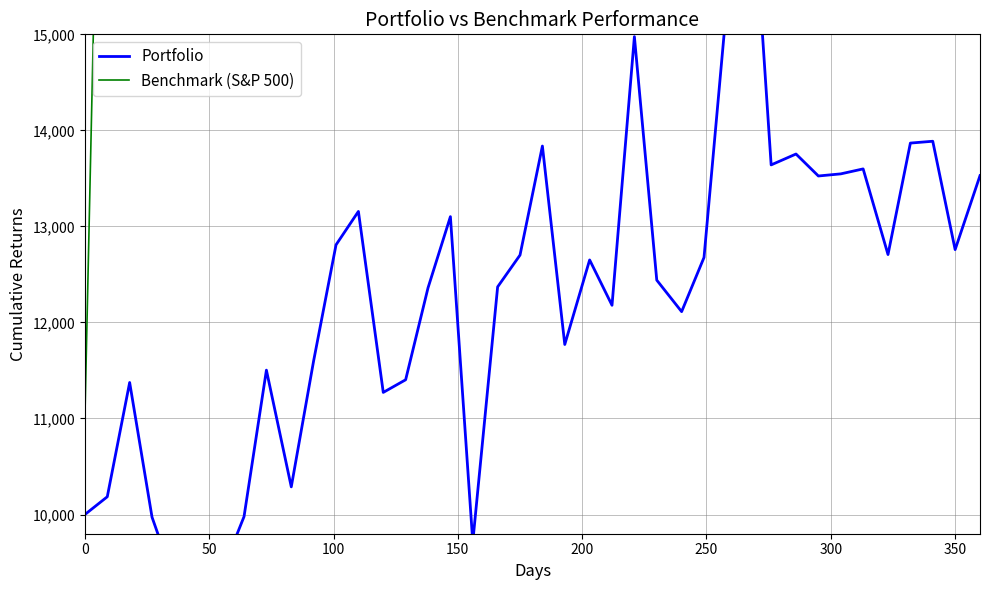

How many values in the Benchmark (S&P 500) series exceed 22234?

20